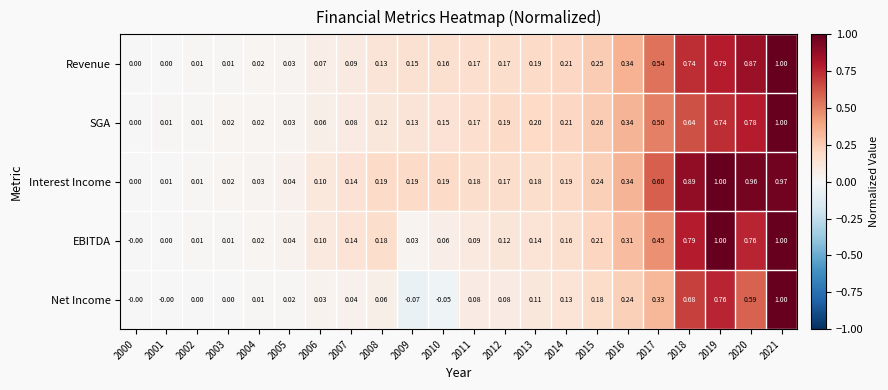

Is the value of Revenue at 2016 greater than the value of Net Income at 2000?

Yes